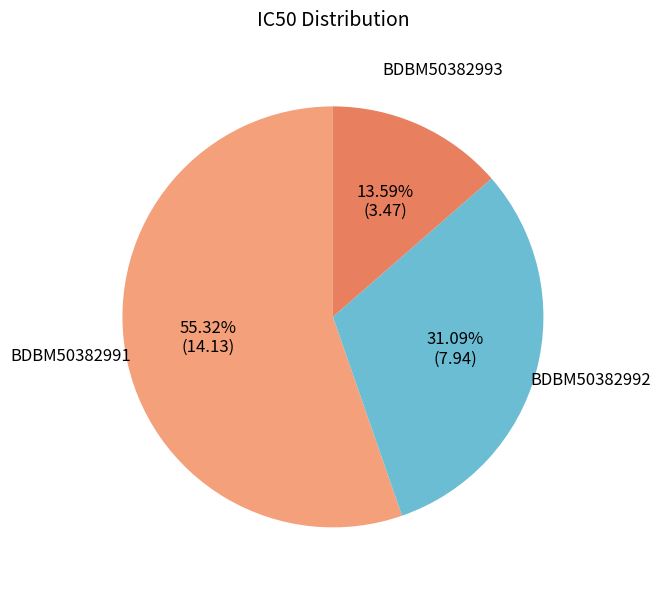

What is the total percentage of BDBM50382993 and BDBM50382992?

44.7%